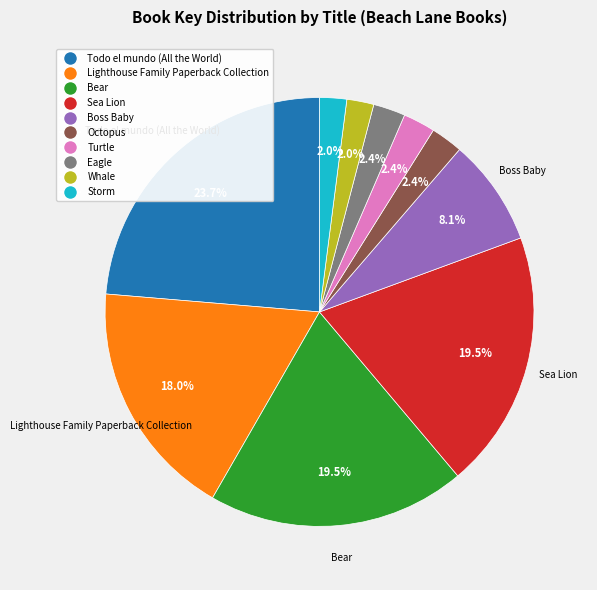

To the nearest percent, what is the average slice percentage?

10%